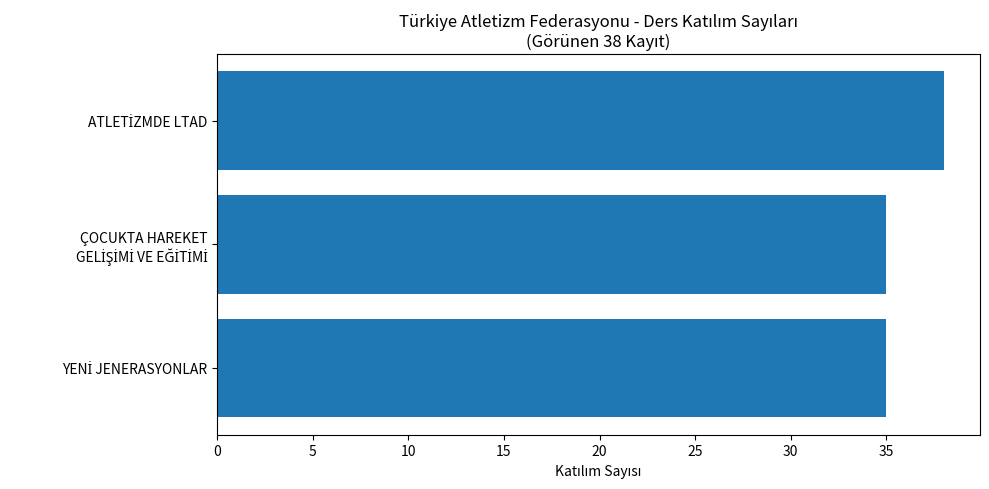

What is the maximum value shown in the chart?

38